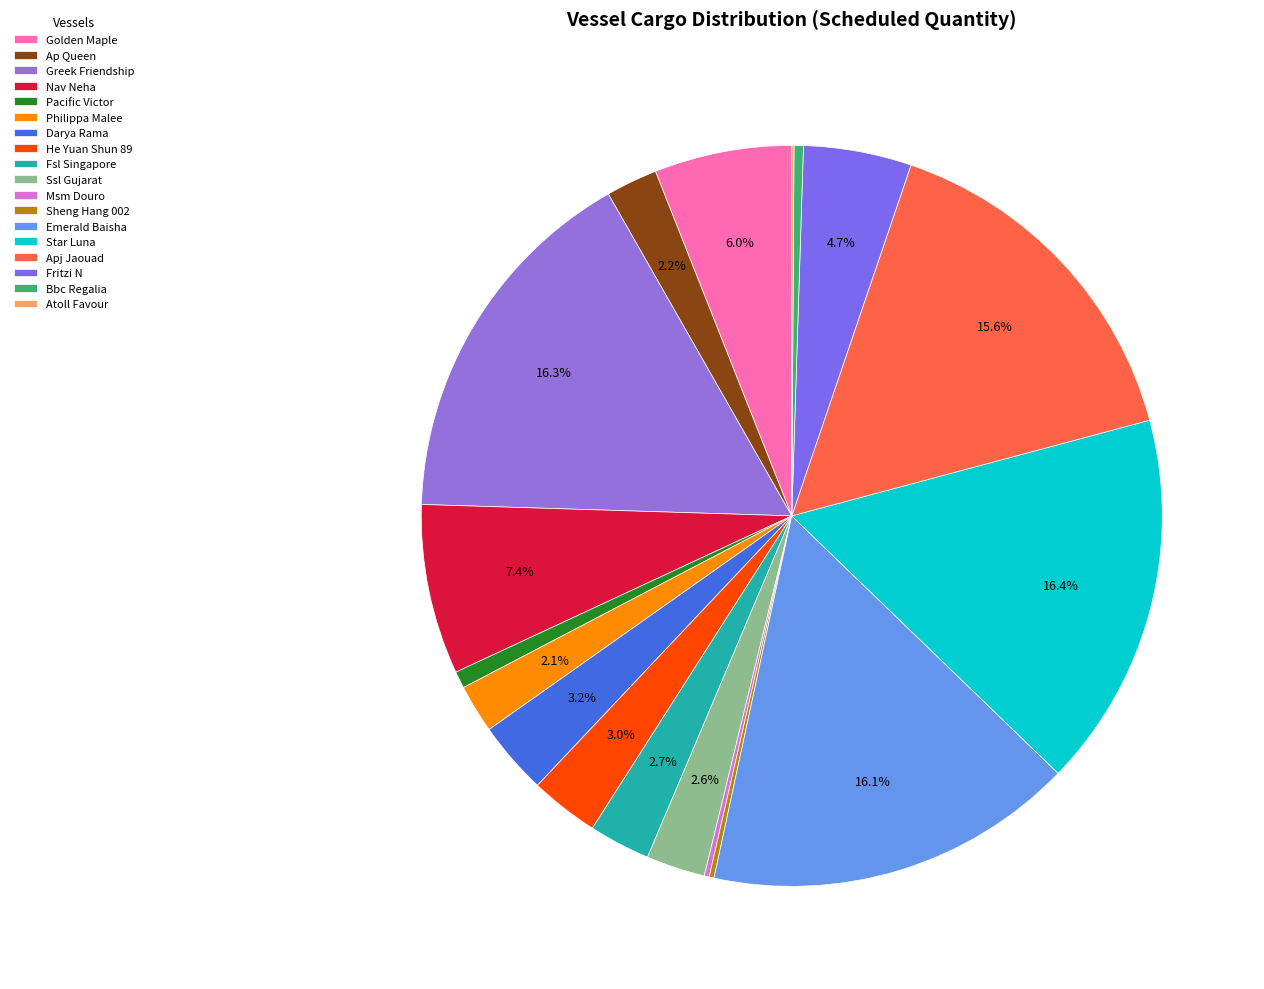

Which has a higher value, He Yuan Shun 89 or Emerald Baisha?

Emerald Baisha